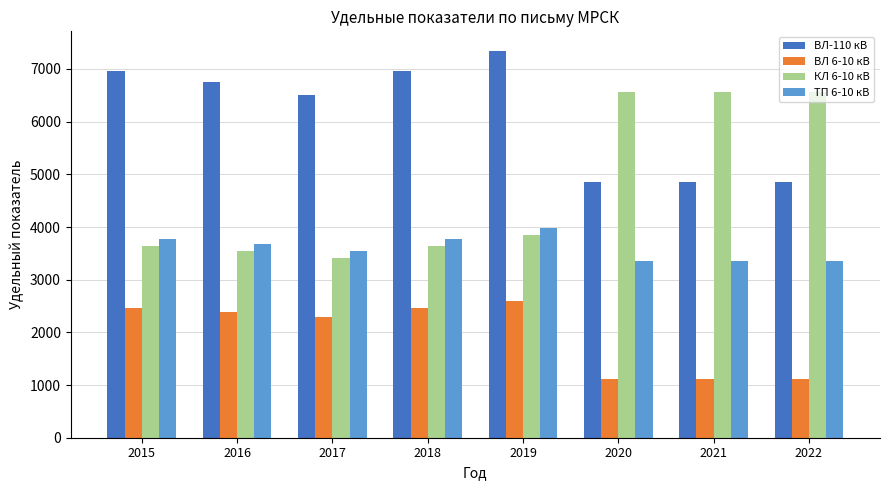

What is the difference between the КЛ 6-10 кВ values at 2017 and 2019?

436.0